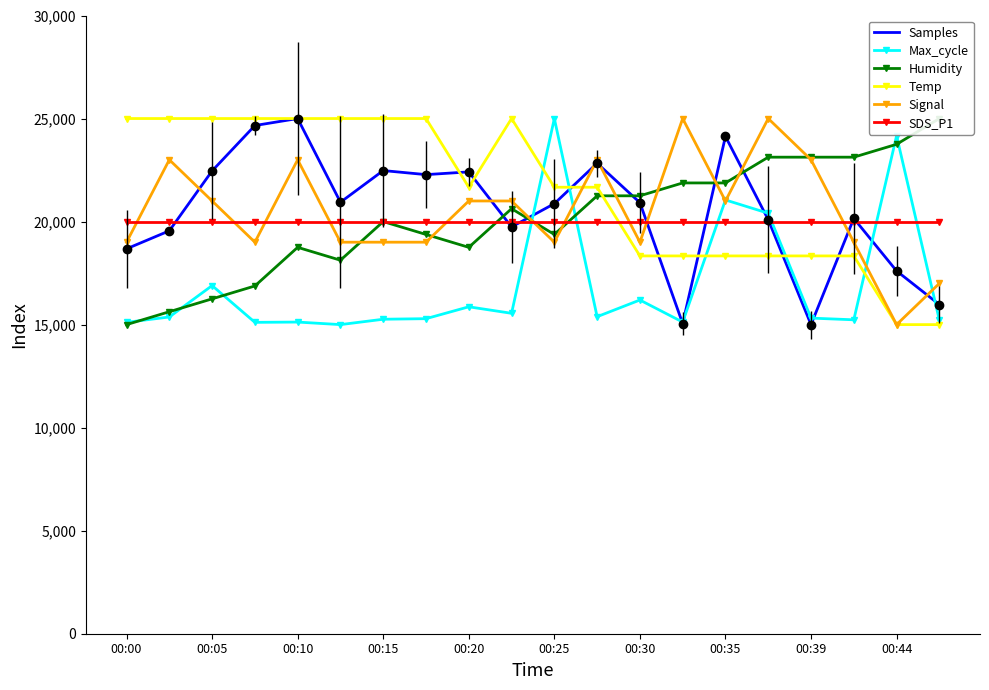

What is the difference between the highest and lowest values at 19?

10000.0